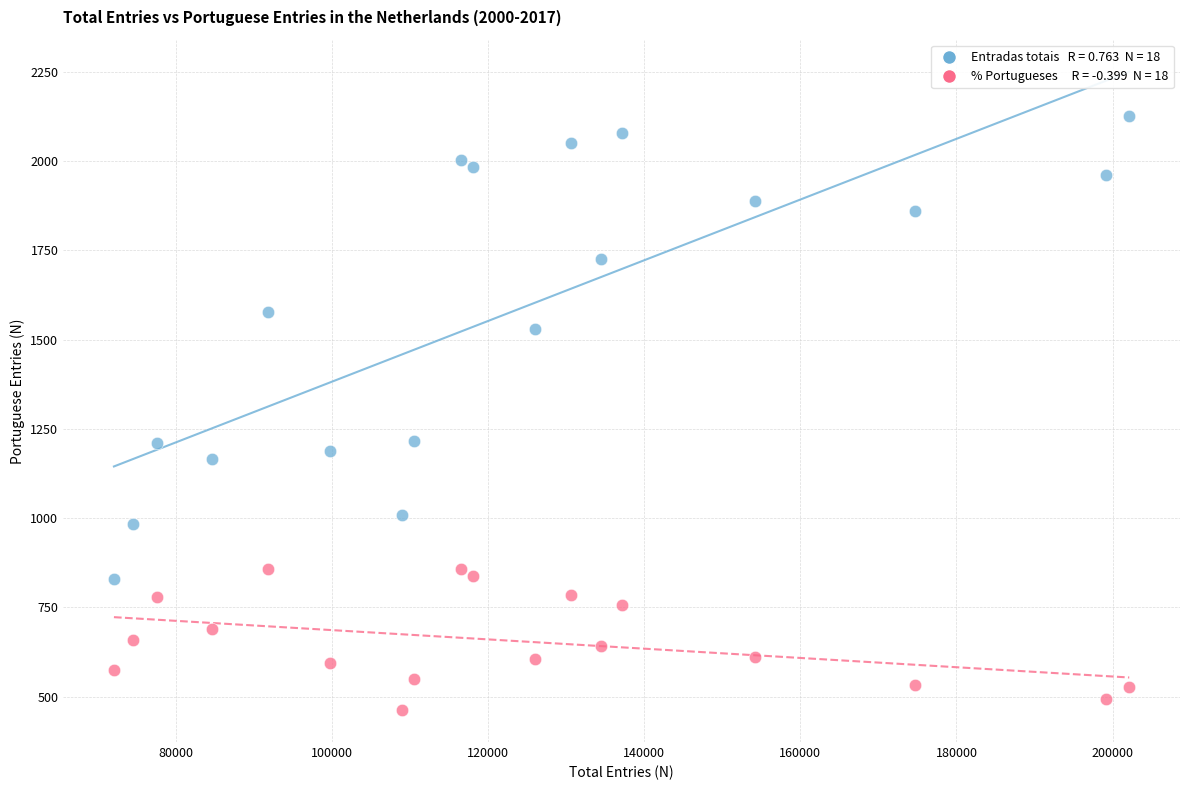

Across all data points, what is the range of Y values (max minus min)?

1664.3